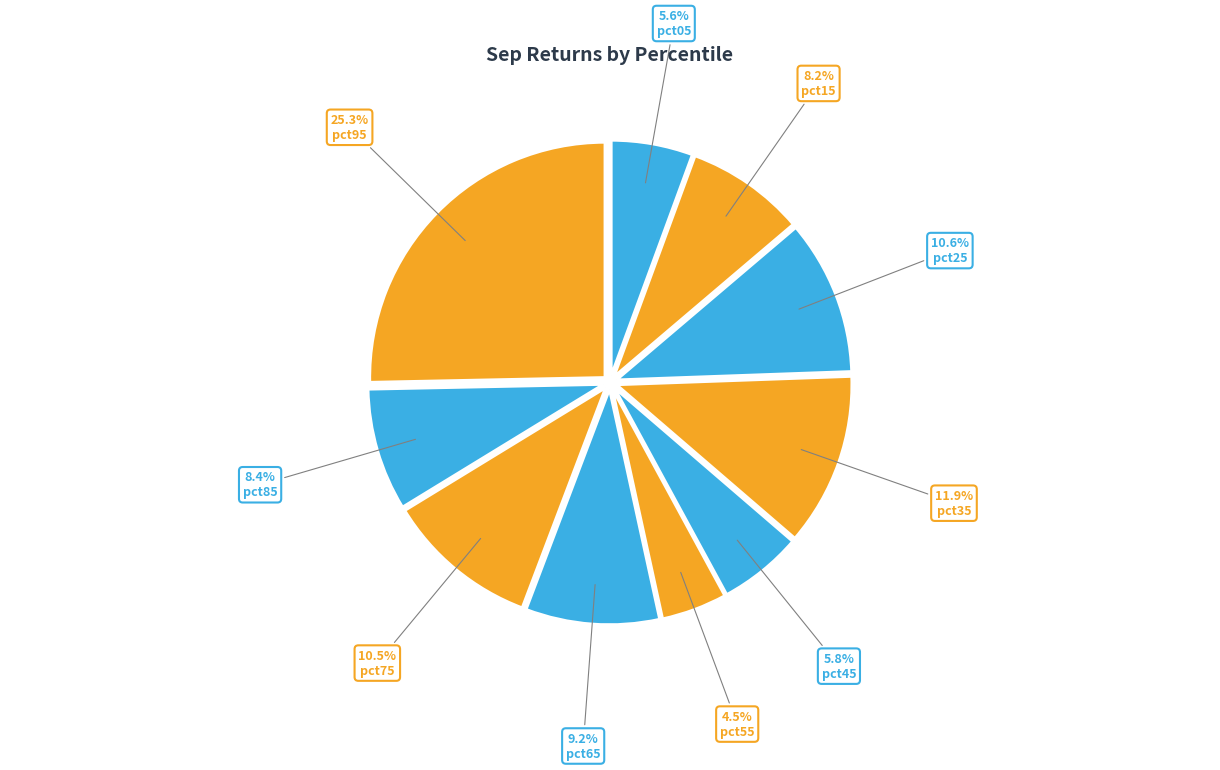

What is the total percentage of pct65 and pct55?

13.7%